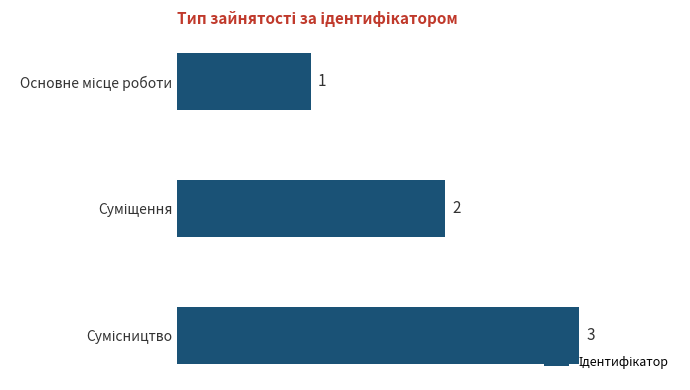

Count the values in the range 1 to 3.

3